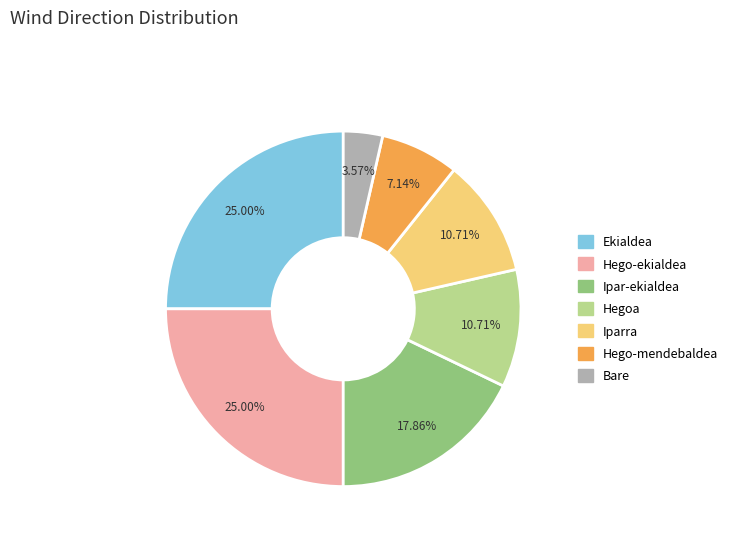

How many segments does this pie chart have?

7